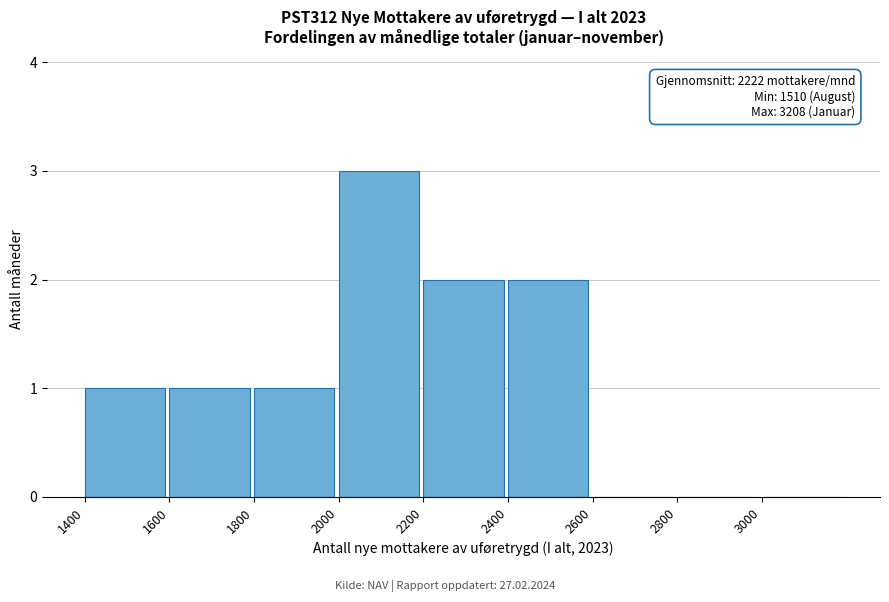

Over which range of the x-axis is the bar tallest?

2000 to 2200